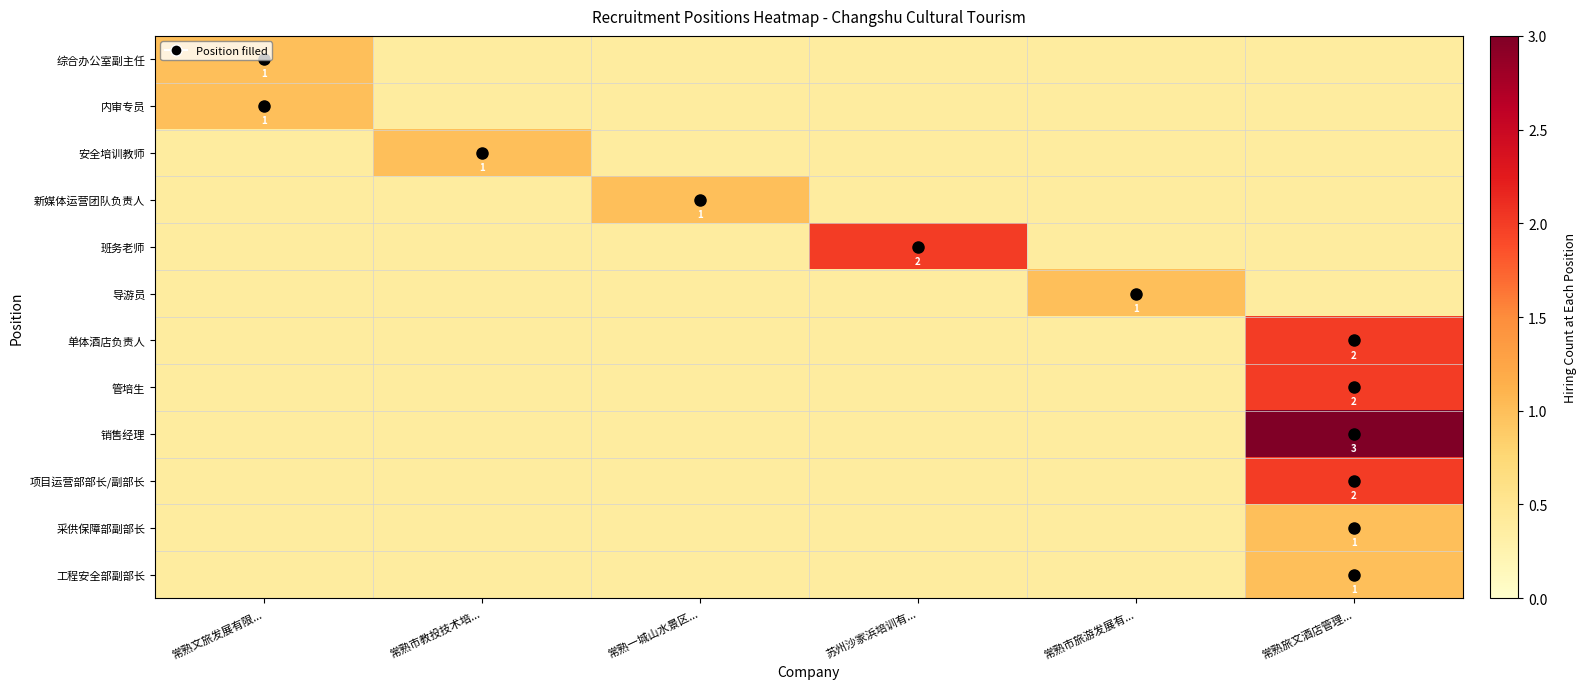

Which series changed the most between 常熟市旅游发展有... and 常熟旅文酒店管理...?

销售经理